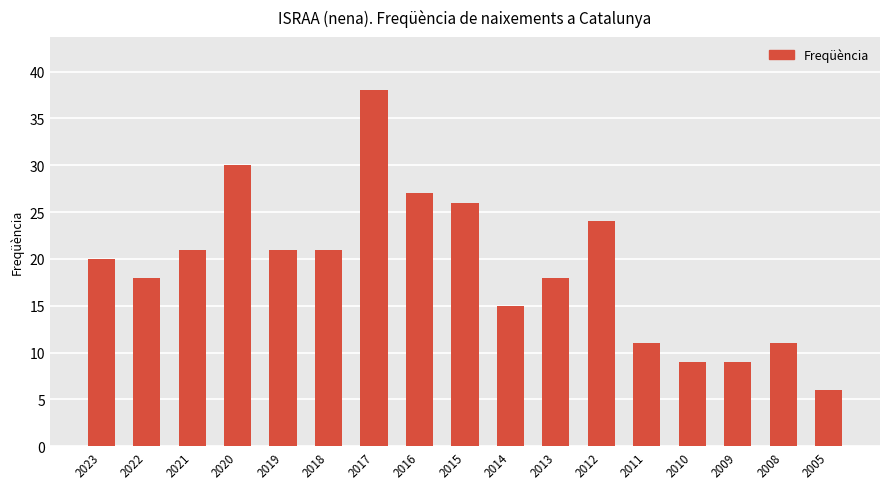

Reading right to left, transcribe all the data shown in this chart.

6	11	9	9	11	24	18	15	26	27	38	21	21	30	21	18	20